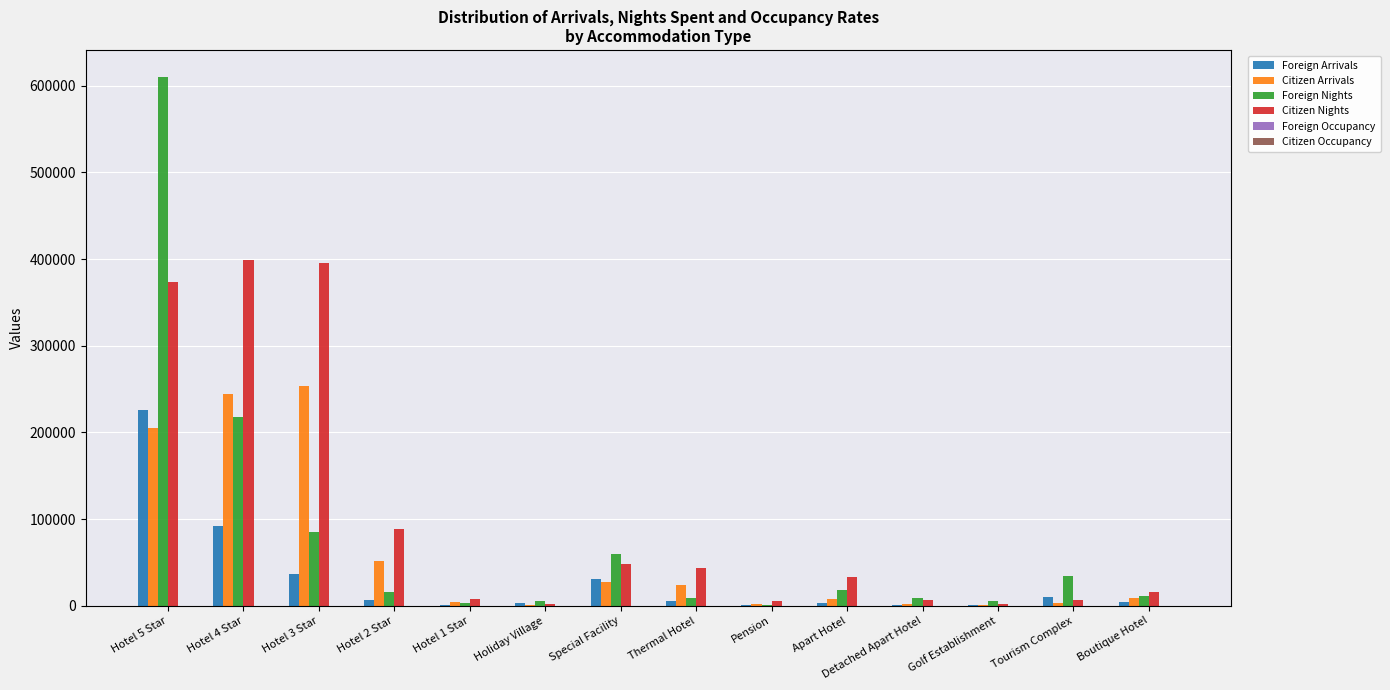

At which category is the sum across all series the highest?

Hotel 5 Star